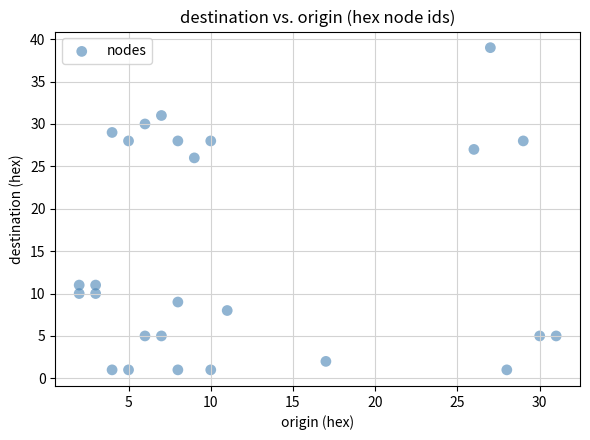

What is the range of Y values (max minus min)?

38